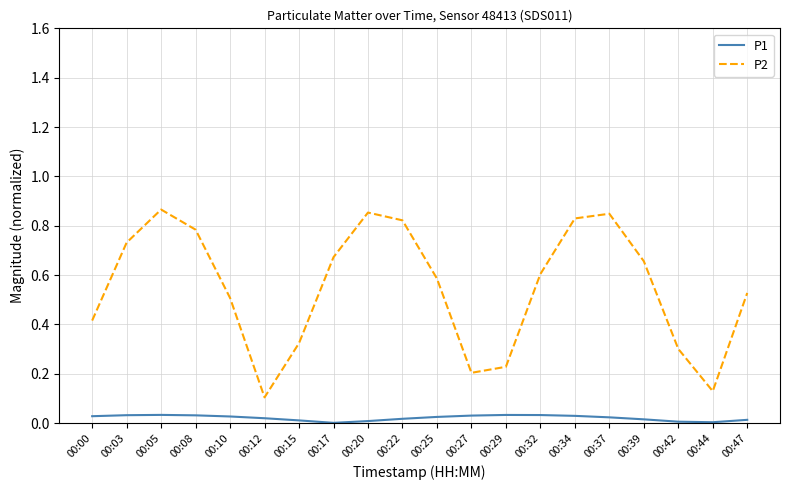

True or false: P2 and P1 cross at least once.

False